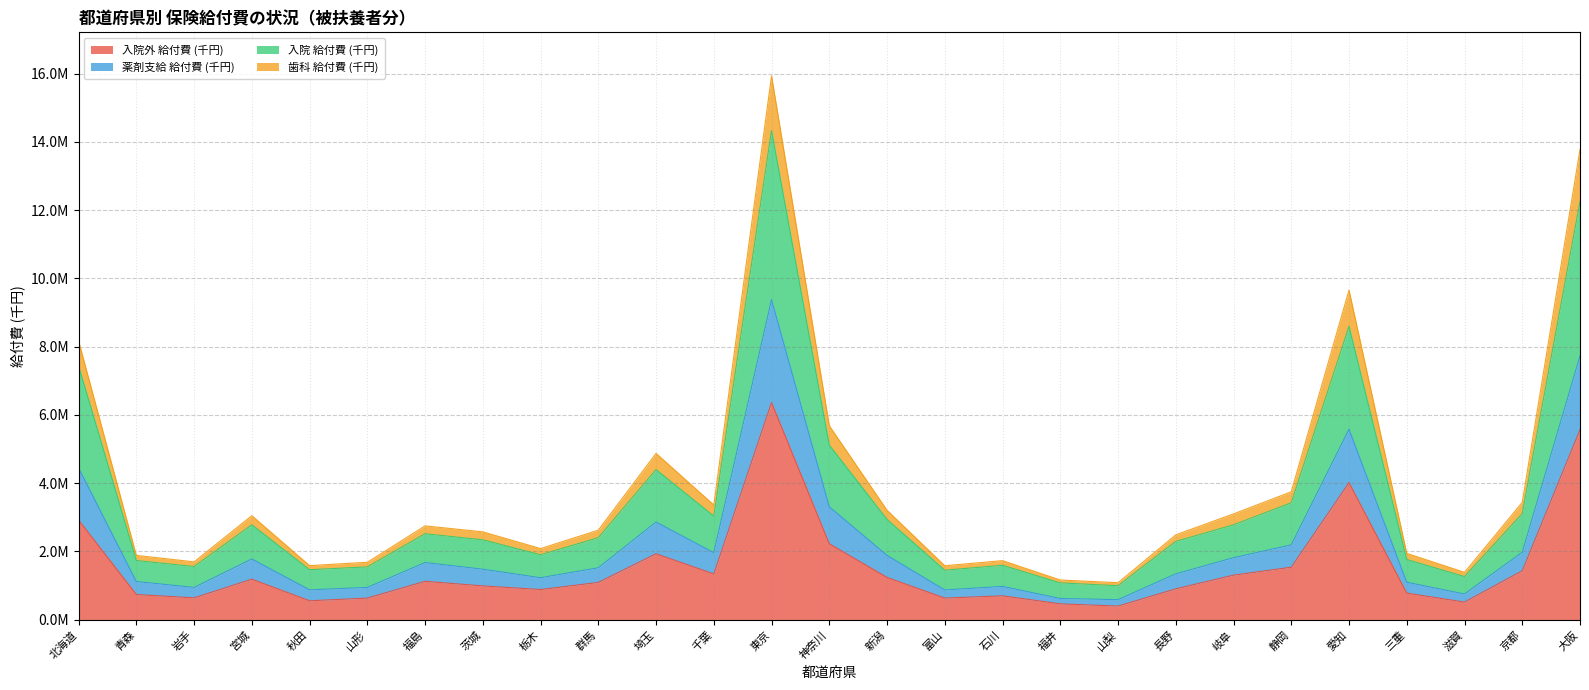

Reading right to left, extract all data points from this chart.

入院外 給付費 (千円): 5566950.4	1432844.3	516337.6	778362.0	4015545.7	1537531.9	1305525.5	903855.7	399240.8	464343.1	699365.6	633796.0	1237774.6	2224130.4	6362877.5	1340217.2	1932486.6	1091945.5	884199.5	990027.9	1124513.3	632660.8	554209.6	1186684.4	639903.4	737729.9	2919087.1
薬剤支給 給付費 (千円): 7729760.0	1975962.9	753632.8	1097227.8	5581637.8	2193174.7	1817058.4	1343105.1	587659.8	620773.7	975136.6	871578.9	1885271.7	3308044.2	9380795.6	1963618.4	2860916.1	1521519.9	1230100.7	1479740.4	1673990.3	946110.5	875501.6	1779448.8	945681.7	1119118.7	4445332.4
入院 給付費 (千円): 12253513.6	3108774.8	1262544.8	1764533.6	8595723.0	3426906.9	2779907.6	2294731.6	995288.1	1078745.2	1593498.8	1450347.6	2936522.7	5115047.7	14332991.3	3034811.4	4398346.2	2402624.4	1902774.7	2340275.8	2518847.2	1547294.2	1465054.9	2781689.9	1557516.3	1734515.1	7436520.5
歯科 給付費 (千円): 13777597.5	3438753.2	1387675.4	1942951.6	9659979.3	3748371.4	3100584.4	2486302.2	1083874.2	1163018.6	1730374.9	1580778.8	3206496.6	5682874.9	15935994.1	3361414.3	4873580.3	2622847.1	2084052.1	2574018.1	2749225.3	1682564.2	1584423.8	3048870.5	1694886.7	1884247.4	8171240.7